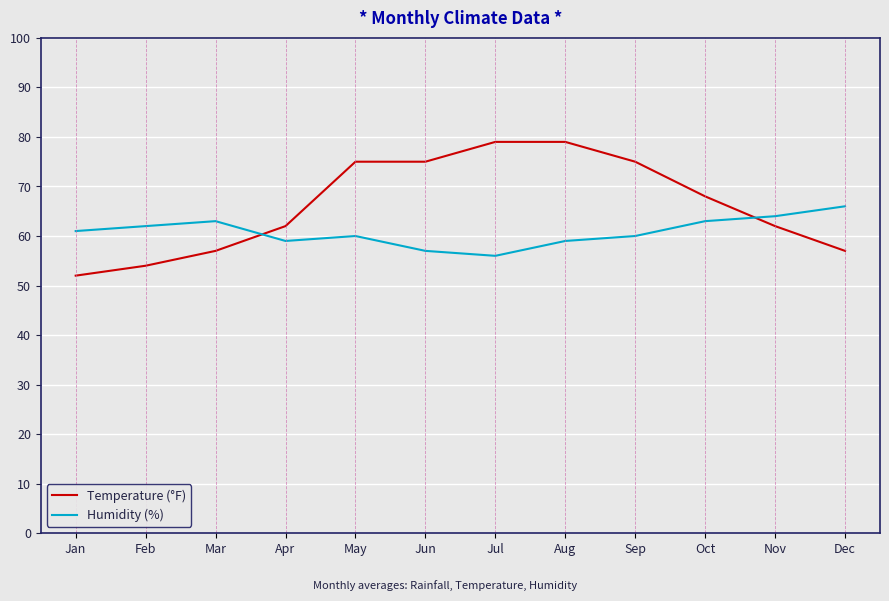

Reading left to right, what are all the values shown in this chart?

Temperature (°F): Jan=52	Feb=54	Mar=57	Apr=62	May=75	Jun=75	Jul=79	Aug=79	Sep=75	Oct=68	Nov=62	Dec=57
Humidity (%): Jan=61	Feb=62	Mar=63	Apr=59	May=60	Jun=57	Jul=56	Aug=59	Sep=60	Oct=63	Nov=64	Dec=66